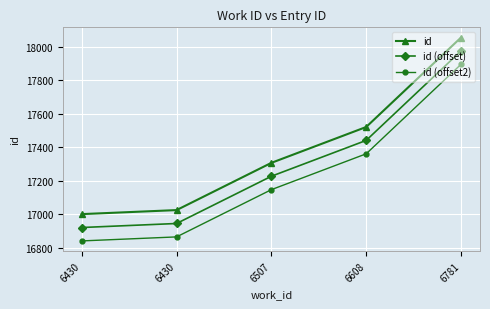

True or false: id (offset) and id cross at least once.

False